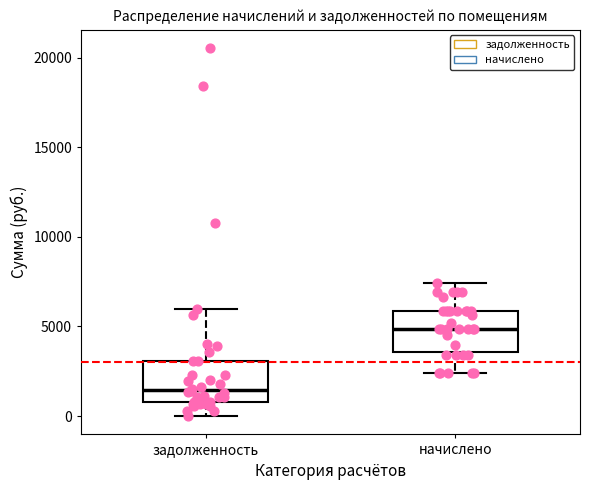

Where does the lower whisker of the box for задолженность end on the y-axis? The values are not printed on the chart, so give them approximately, as read against the axis.

0